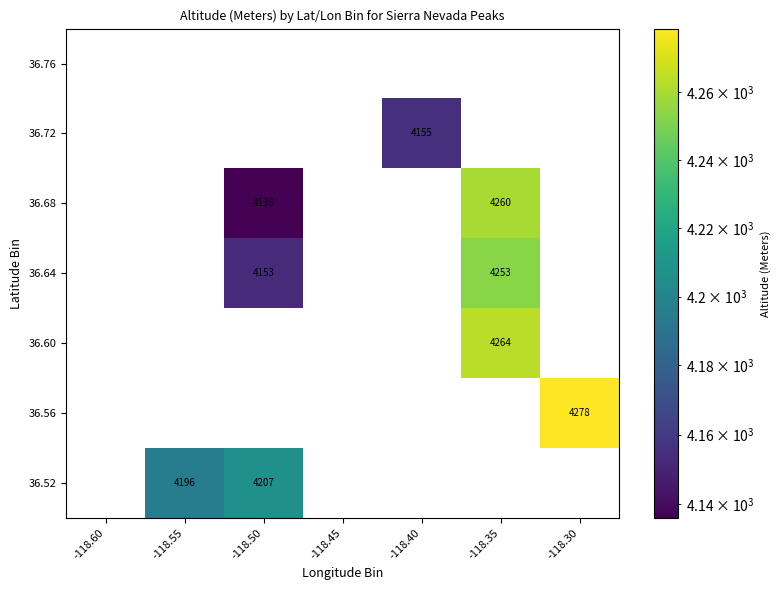

The 36.52 series shows 5838 at -118.50. True or false?

False